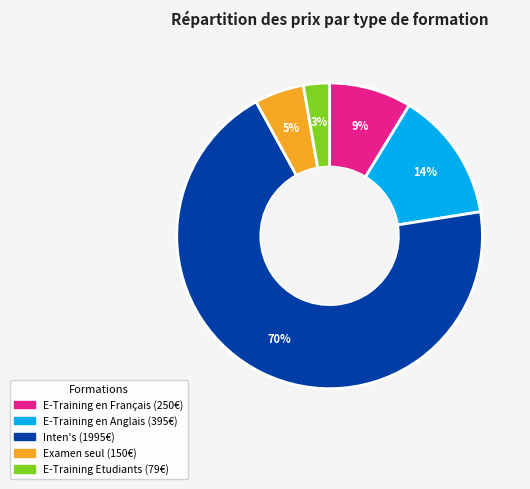

Count the number of slices in the pie.

5